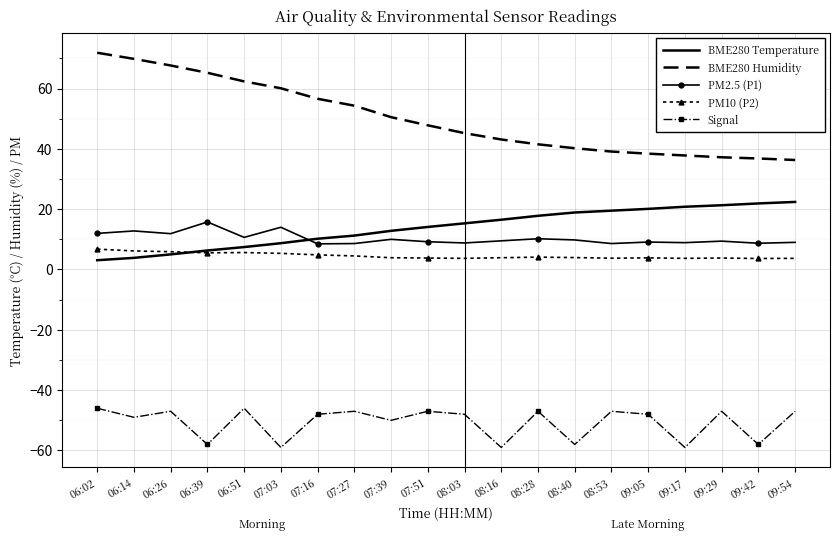

What is the difference between the second highest and second lowest values in the Signal series?

13.0